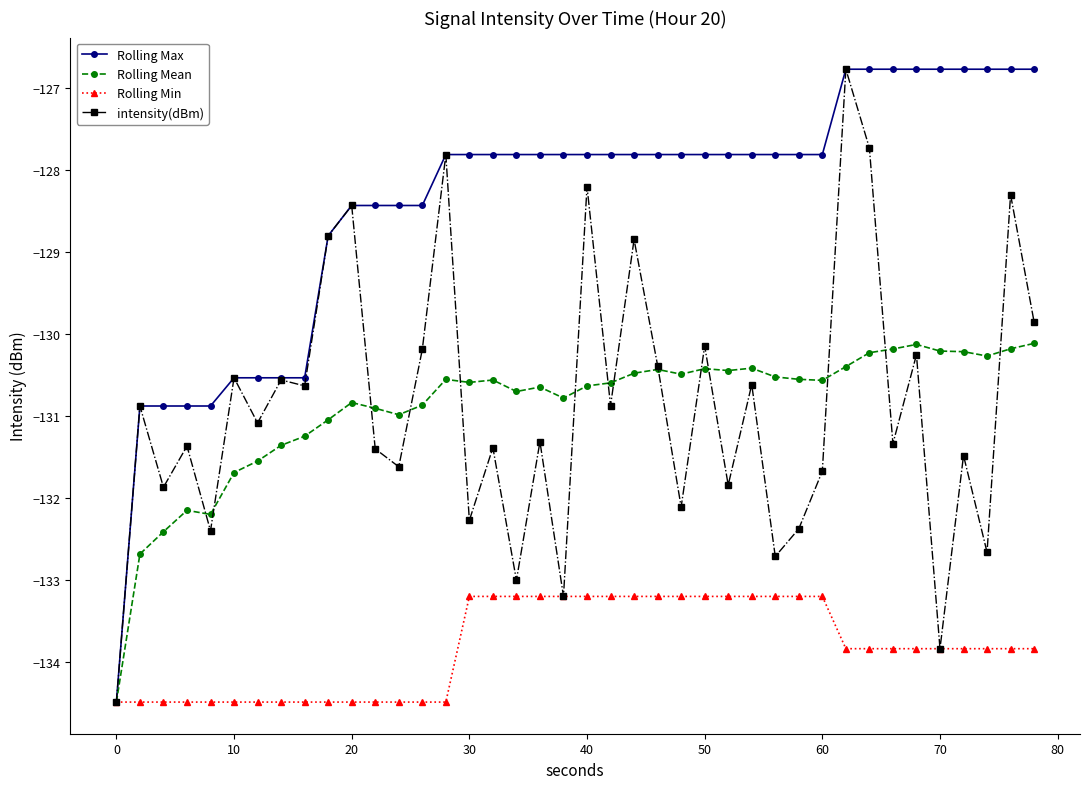

What is the greatest value displayed?

-126.8